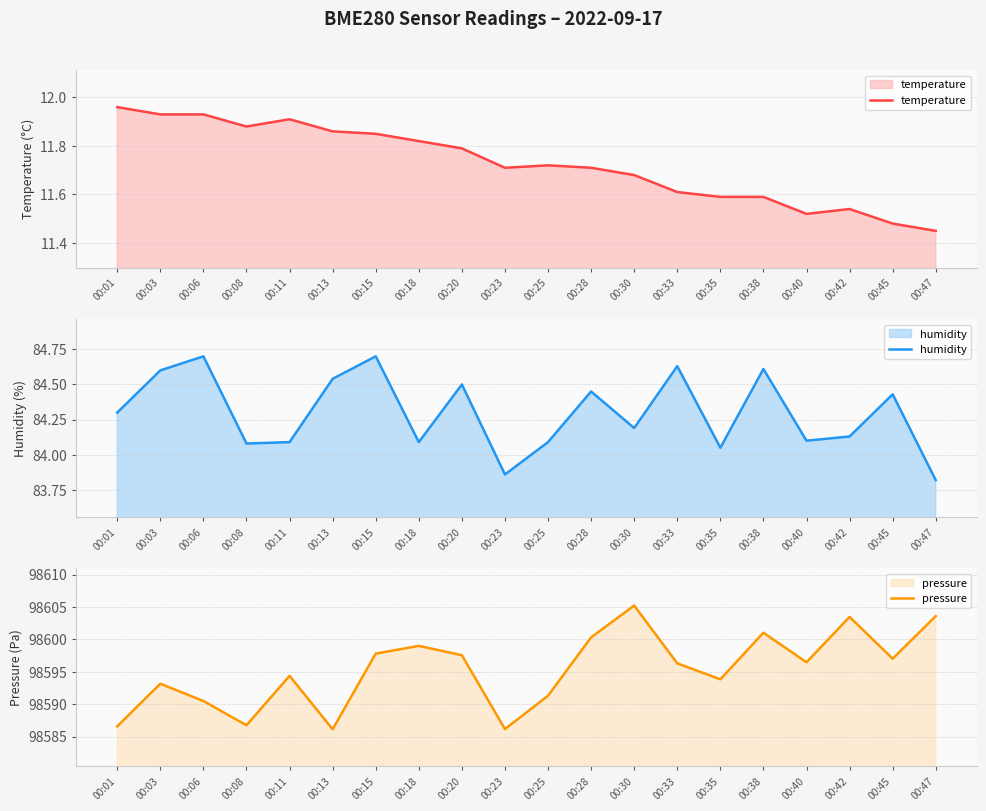

Count the number of categories in the chart.

20